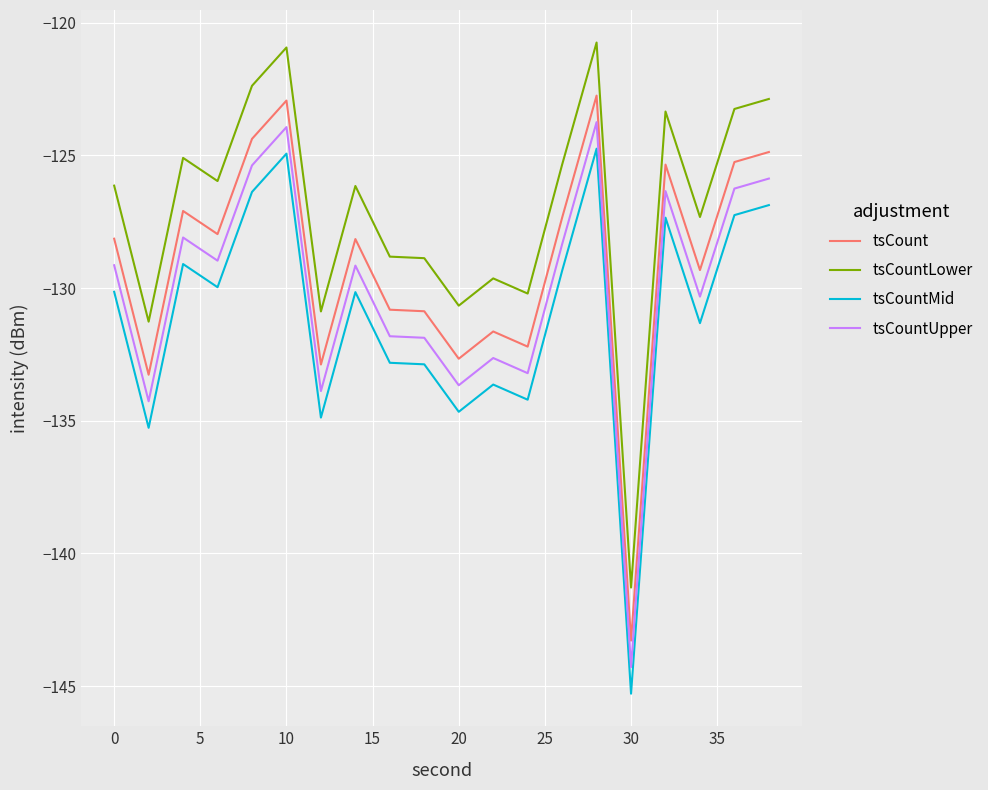

True or false: tsCountUpper and tsCount intersect in this chart.

False